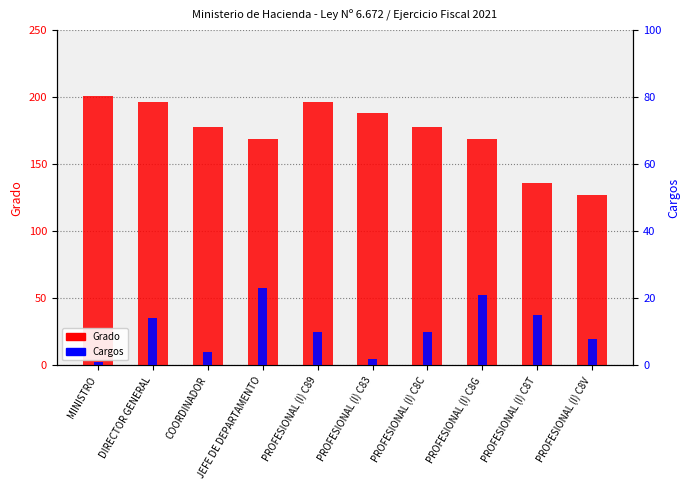

Reading left to right, extract all data points from this chart.

Grado: 201	196	178	169	196	188	178	169	136	127
Cargos: 1	14	4	23	10	2	10	21	15	8